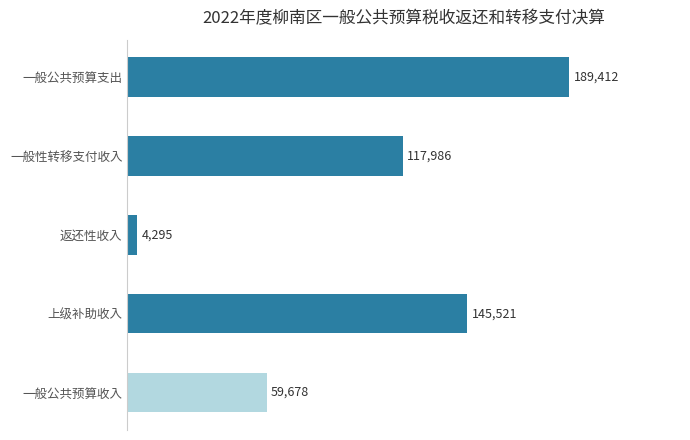

How many values are between 59678 and 145521?

3